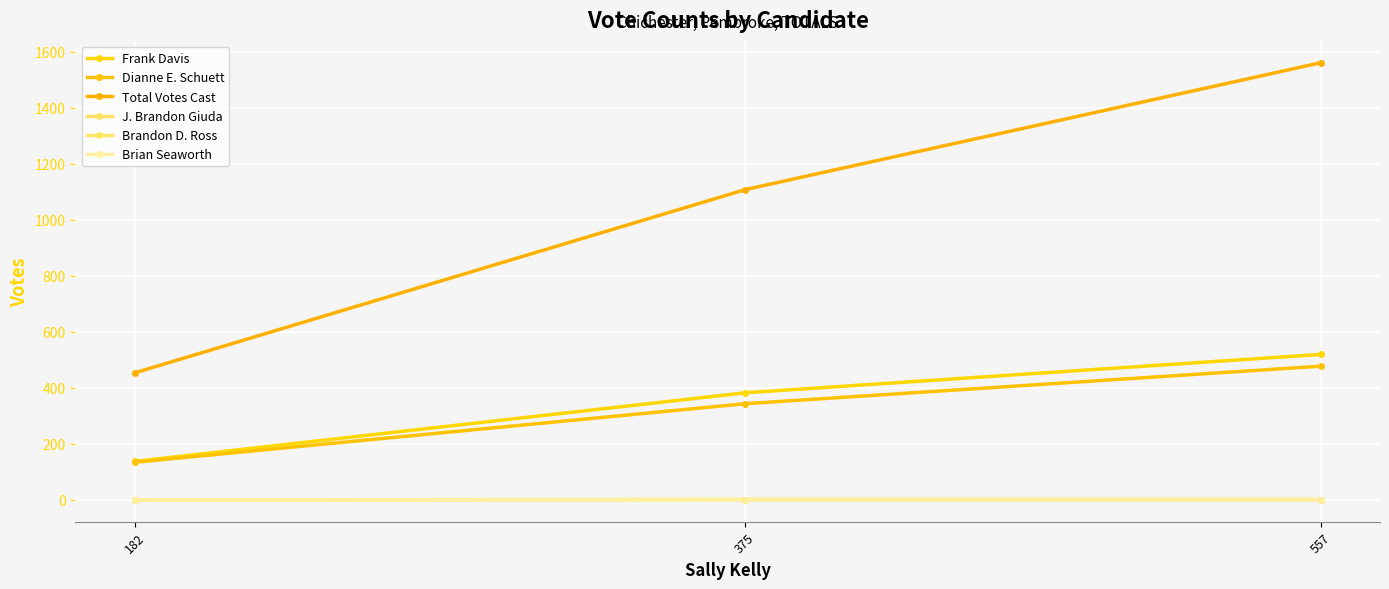

Is this an area chart (filled region under the line)?

No